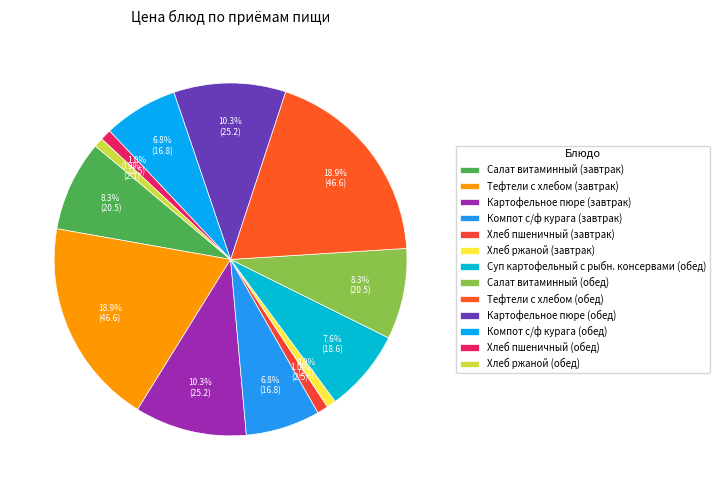

Is it true that Картофельное пюре (обед) is 18% of the pie?

False